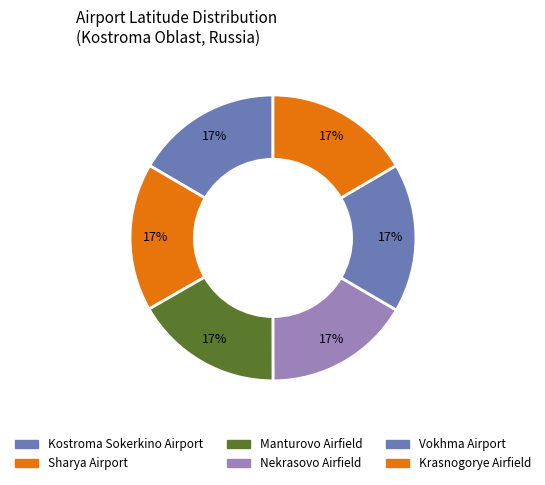

Approximately how many times larger is the value at Manturovo Airfield compared to Kostroma Sokerkino Airport?

1.0